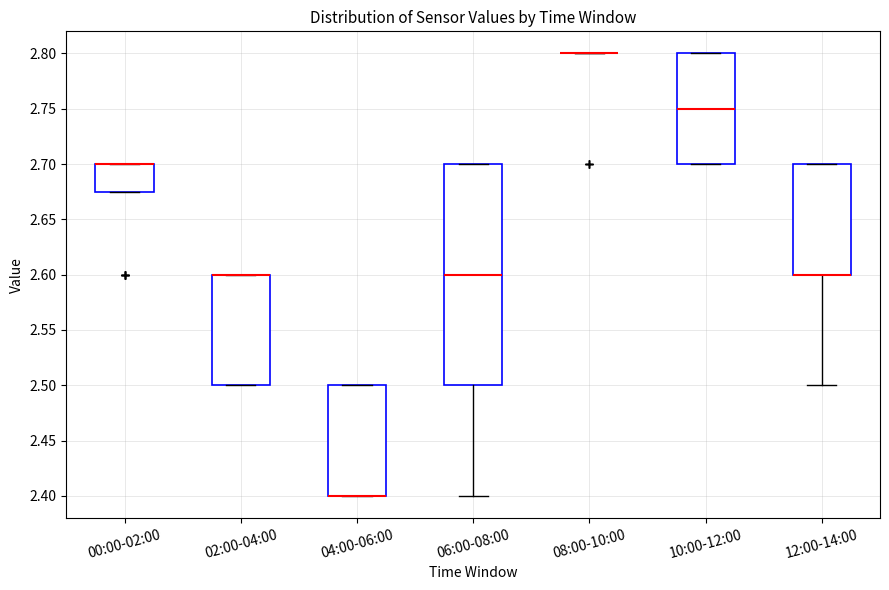

Reading left to right, read every box against the y-axis: the position of its median line, the range the box covers, and the ends of its whiskers. The values are not printed on the chart, so give them approximately, as read against the axis.

00:00-02:00: median 2.700 (drawn on the box's upper edge), box 2.675 to 2.700, whiskers 2.675 to 2.700
02:00-04:00: median 2.600 (drawn on the box's upper edge), box 2.500 to 2.600, whiskers 2.500 to 2.600
04:00-06:00: median 2.400 (drawn on the box's lower edge), box 2.400 to 2.500, whiskers 2.400 to 2.500
06:00-08:00: median 2.600, box 2.500 to 2.700, whiskers 2.400 to 2.700
08:00-10:00: box collapsed to a line at 2.800, whiskers 2.800 to 2.800
10:00-12:00: median 2.750, box 2.700 to 2.800, whiskers 2.700 to 2.800
12:00-14:00: median 2.600 (drawn on the box's lower edge), box 2.600 to 2.700, whiskers 2.500 to 2.700